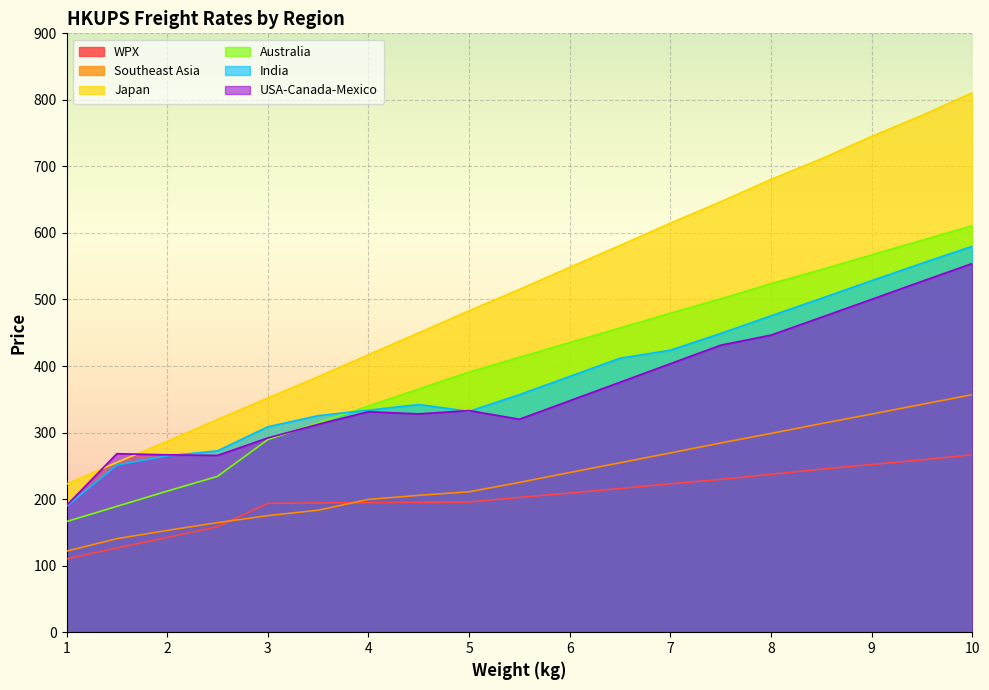

Reading right to left, what are all the values shown in this chart?

WPX: 10=266.7	9.5=259.0	9=252.1	8.5=245.0	8=237.3	7.5=229.6	7=223.1	6.5=216.0	6=209.1	5.5=202.6	5=195.7	4.5=195.2	4=194.7	3.5=194.2	3=193.7	2.5=158.7	2=142.4	1.5=126.7	1=110.2
Southeast Asia: 10=357.0	9.5=342.5	9=327.8	8.5=313.5	8=298.7	7.5=284.4	7=269.4	6.5=254.7	6=240.0	5.5=225.1	5=211.0	4.5=205.7	4=199.6	3.5=183.3	3=175.2	2.5=164.6	2=152.9	1.5=140.6	1=121.8
Japan: 10=810.7	9.5=776.8	9=745.0	8.5=711.5	8=680.5	7.5=646.9	7=614.8	6.5=581.2	6=548.4	5.5=515.2	5=483.1	4.5=449.9	4=417.1	3.5=383.9	3=352.1	2.5=319.7	2=286.8	1.5=255.1	1=222.7
Australia: 10=610.8	9.5=589.0	9=567.1	8.5=544.9	8=523.7	7.5=501.0	7=479.4	6.5=457.3	6=435.3	5.5=413.1	5=391.0	4.5=365.5	4=340.0	3.5=314.7	3=289.4	2.5=234.2	2=212.0	1.5=189.1	1=166.3
India: 10=579.9	9.5=554.5	9=528.3	8.5=501.7	8=475.5	7.5=449.0	7=423.7	6.5=411.7	6=384.3	5.5=357.0	5=331.9	4.5=342.1	4=333.7	3.5=325.4	3=308.7	2.5=272.6	2=265.1	1.5=251.2	1=189.2
USA-Canada-Mexico: 10=554.1	9.5=527.4	9=500.2	8.5=473.3	8=446.5	7.5=431.3	7=403.5	6.5=375.7	6=347.9	5.5=320.1	5=333.1	4.5=328.1	4=331.4	3.5=312.4	3=291.9	2.5=265.7	2=266.6	1.5=268.3	1=190.5